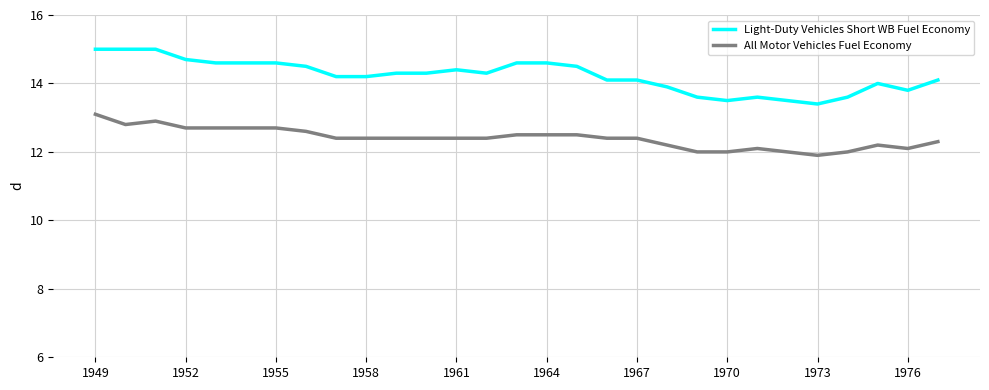

What is the minimum value for All Motor Vehicles Fuel Economy?

11.9